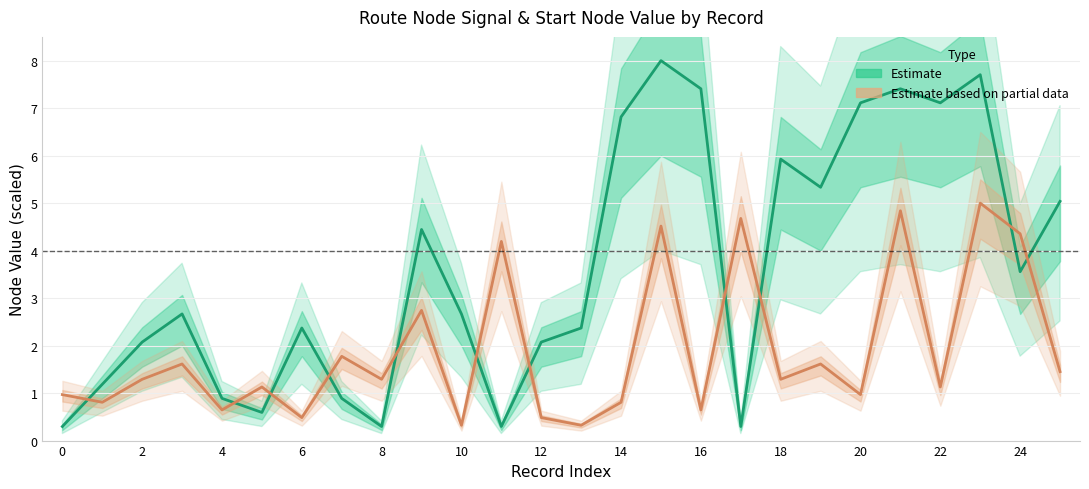

What is the difference between the maximum and minimum values in the Node Difference (Estimate) series?

7.7